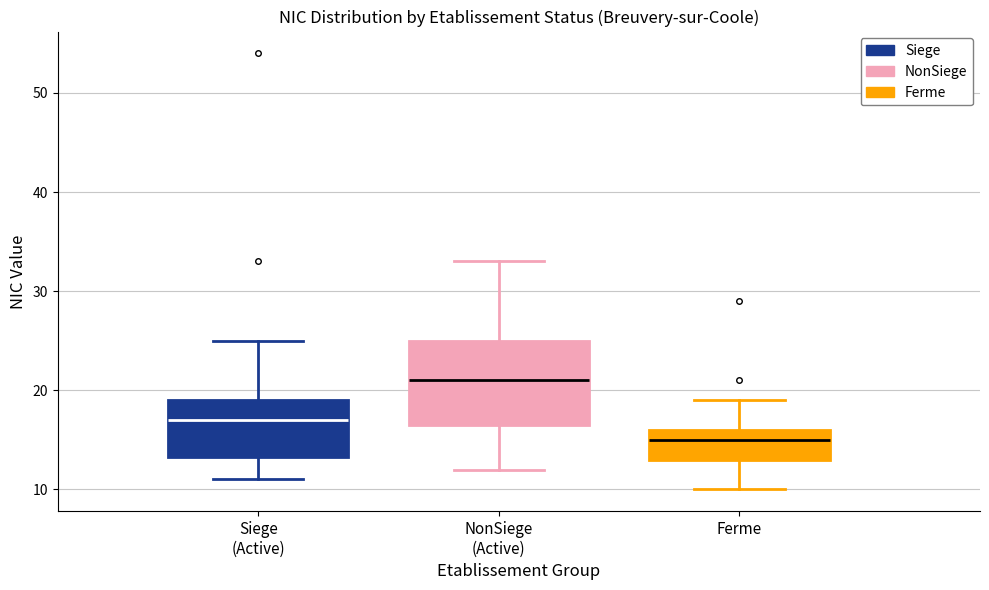

Reading left to right, transcribe this box plot: for each box, give where its median line is, the range the box spans, and where its two whiskers end, as read against the y-axis. The values are not printed on the chart, so give them approximately, as read against the axis.

Siege (Active): median 17, box 13 to 19, whiskers 11 to 25
NonSiege (Active): median 21, box 17 to 25, whiskers 12 to 33
Ferme: median 15, box 13 to 16, whiskers 10 to 19